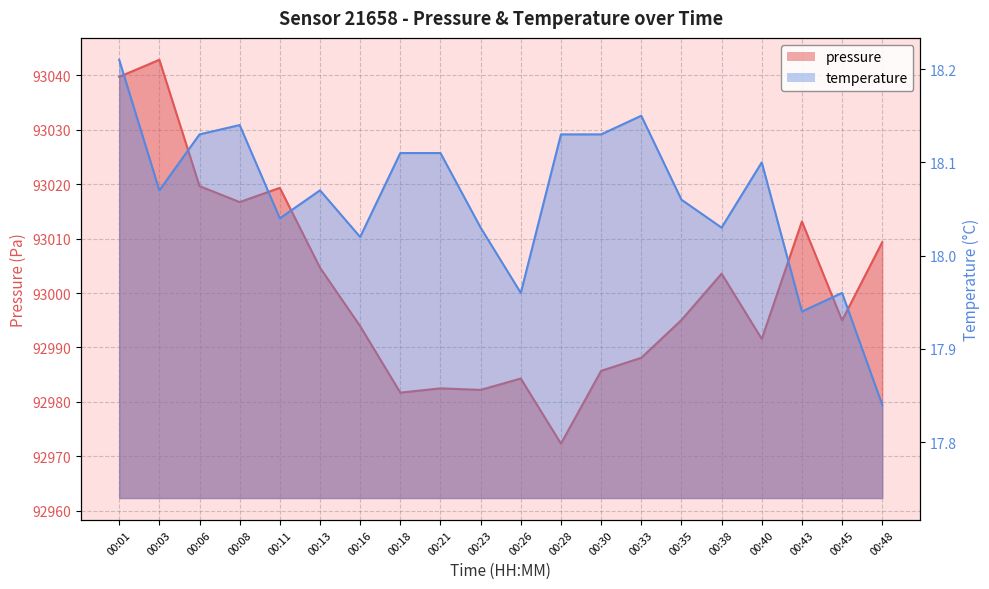

At 00:18, list the series in order from smallest to largest.

temperature, pressure